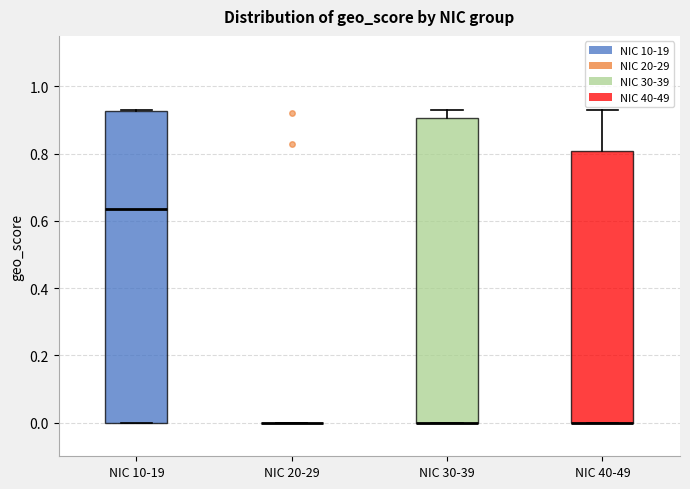

Comparing the boxes themselves (not the whiskers), which one is the tallest?

NIC 10-19